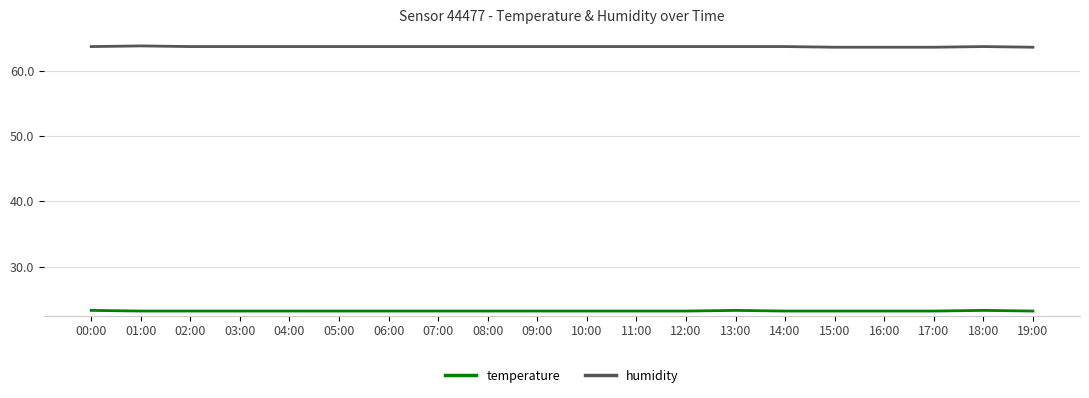

Which series has the largest total across all categories?

humidity